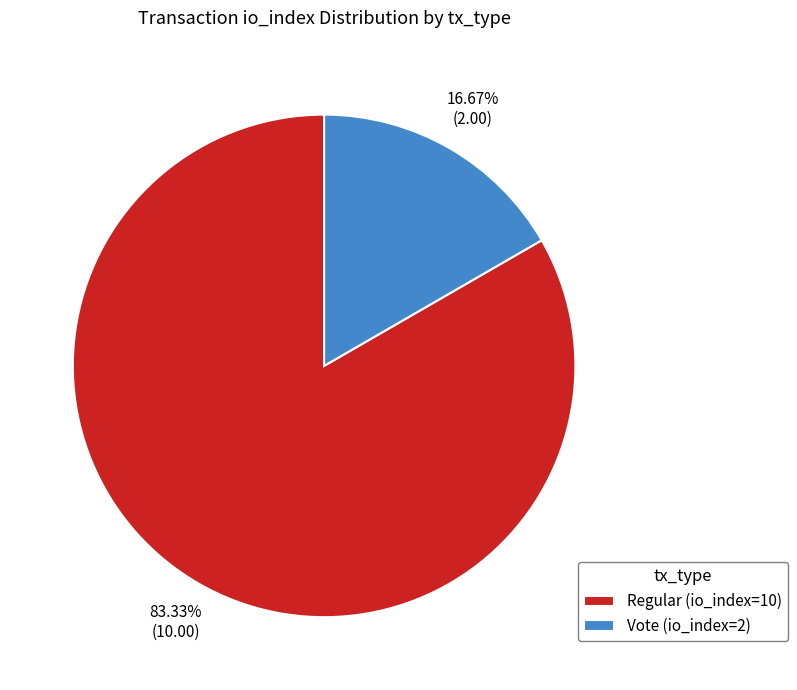

Is there a majority slice in this chart?

Yes